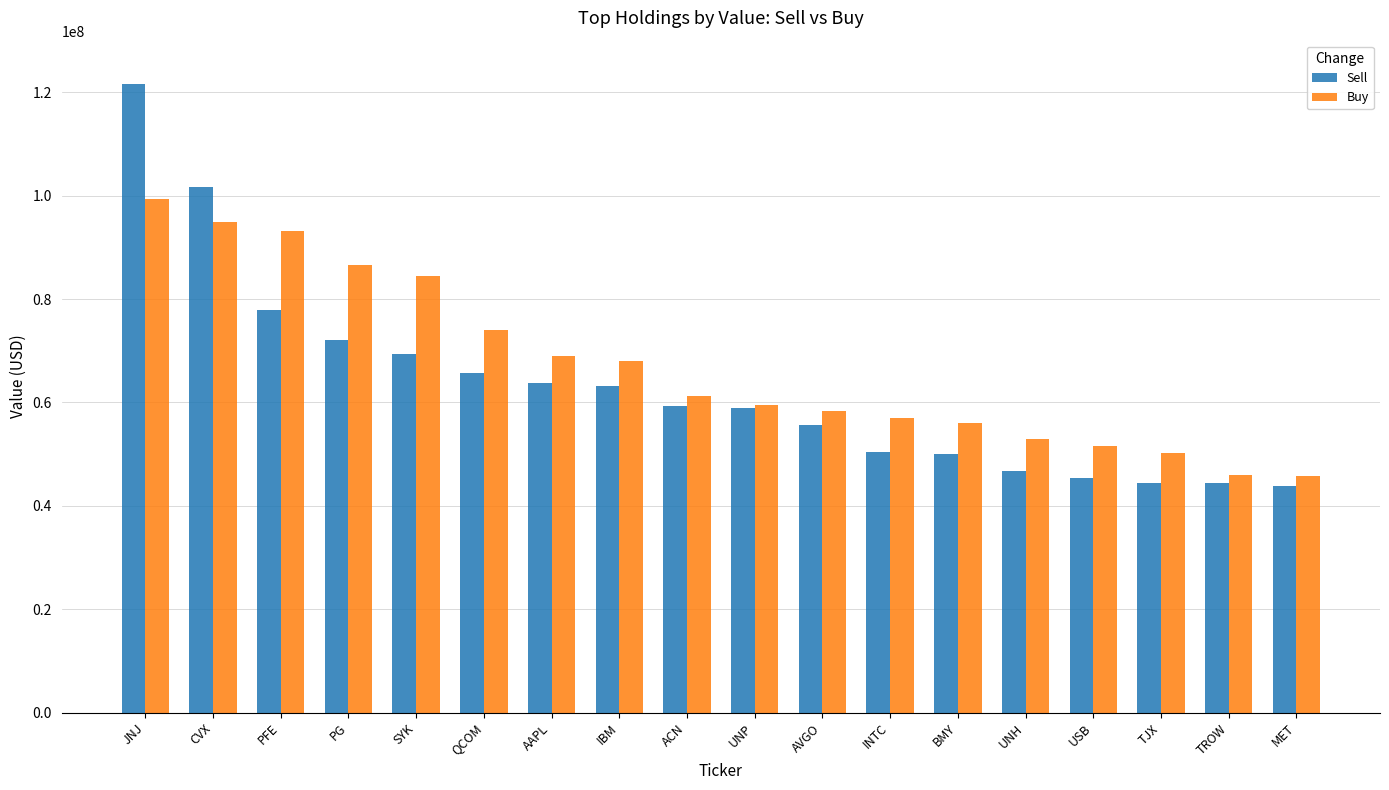

What is the sum of all Buy values?

1208138000